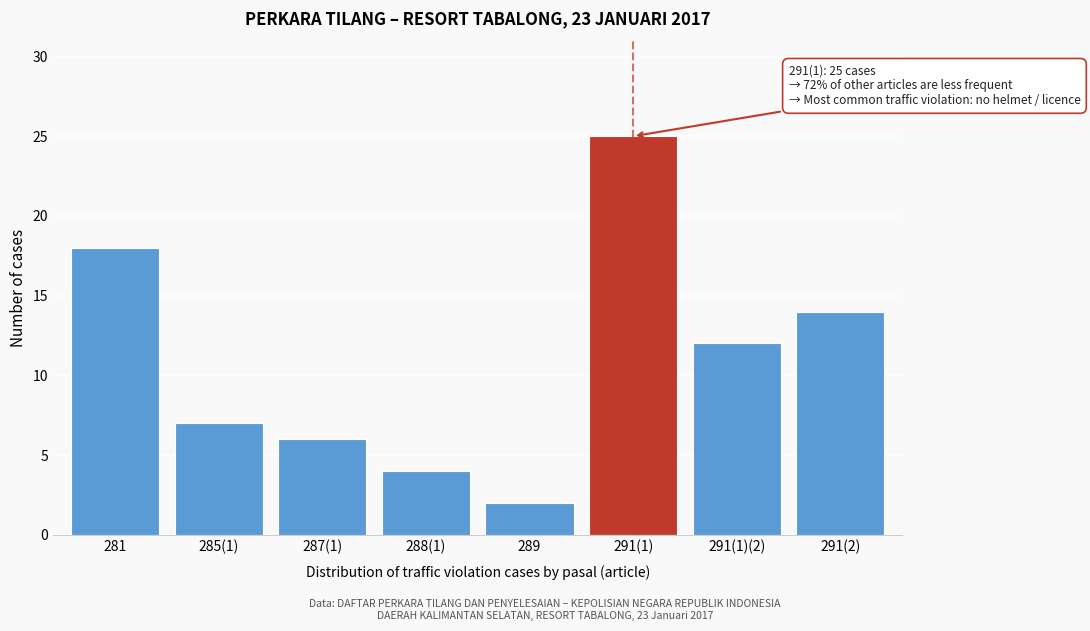

Reading right to left, transcribe all the data shown in this chart.

14	12	25	2	4	6	7	18